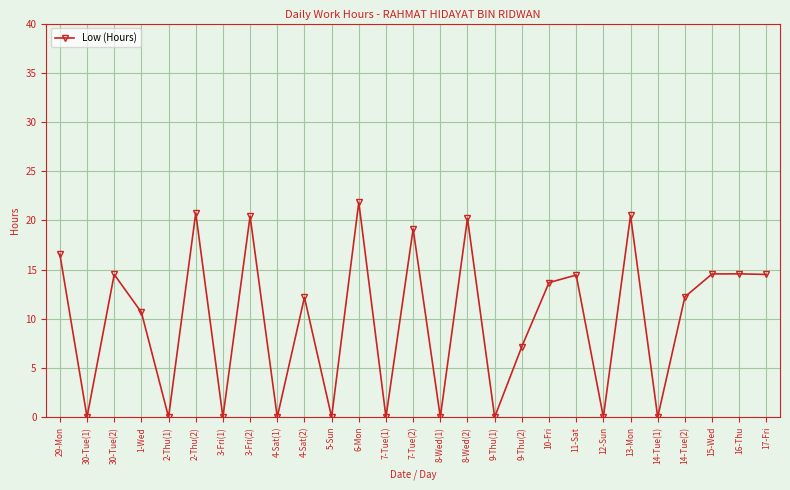

How many distinct data groups are displayed?

1